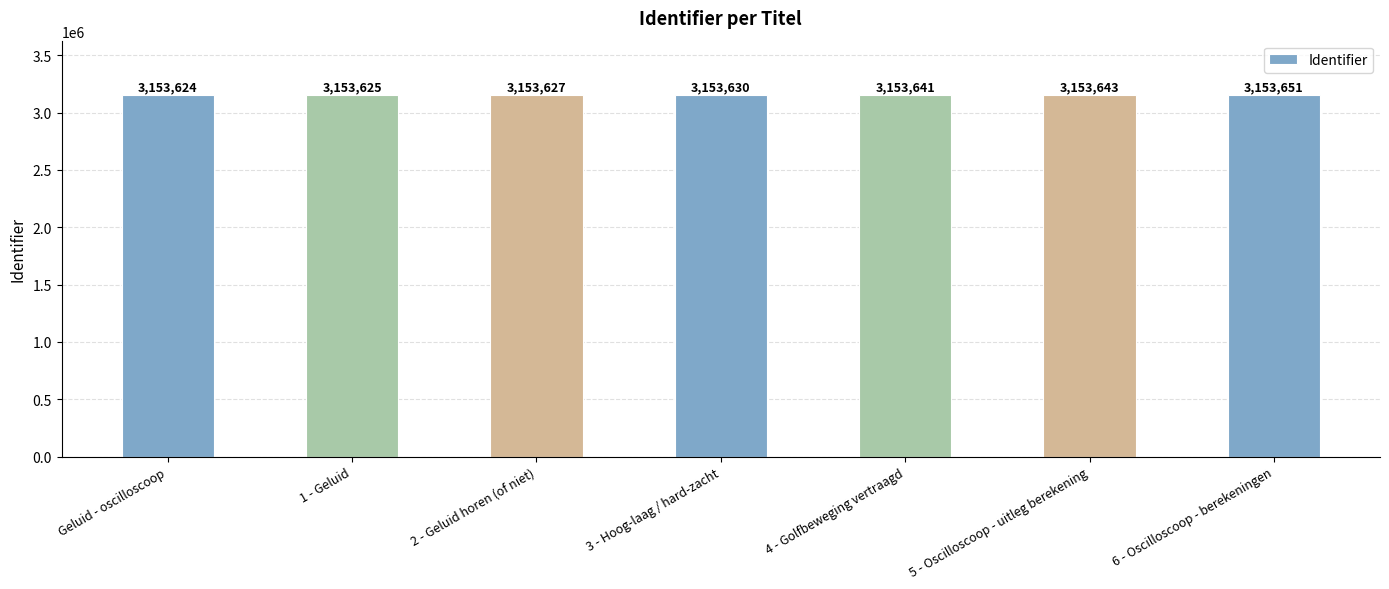

The value at 6 - Oscilloscoop - berekeningen is 3153651. True or false?

True